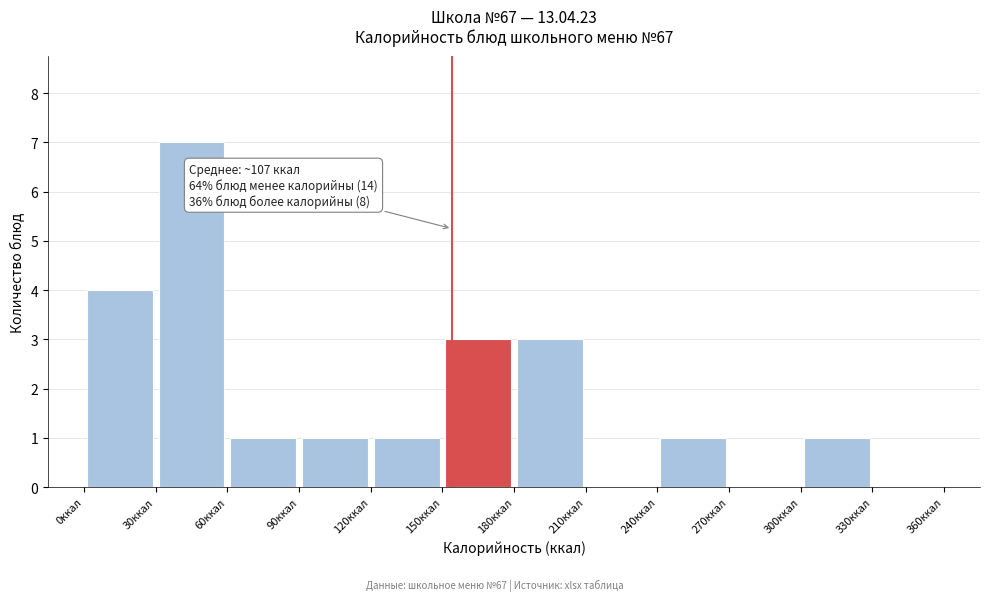

Which range on the x-axis has the tallest bar?

30 to 60